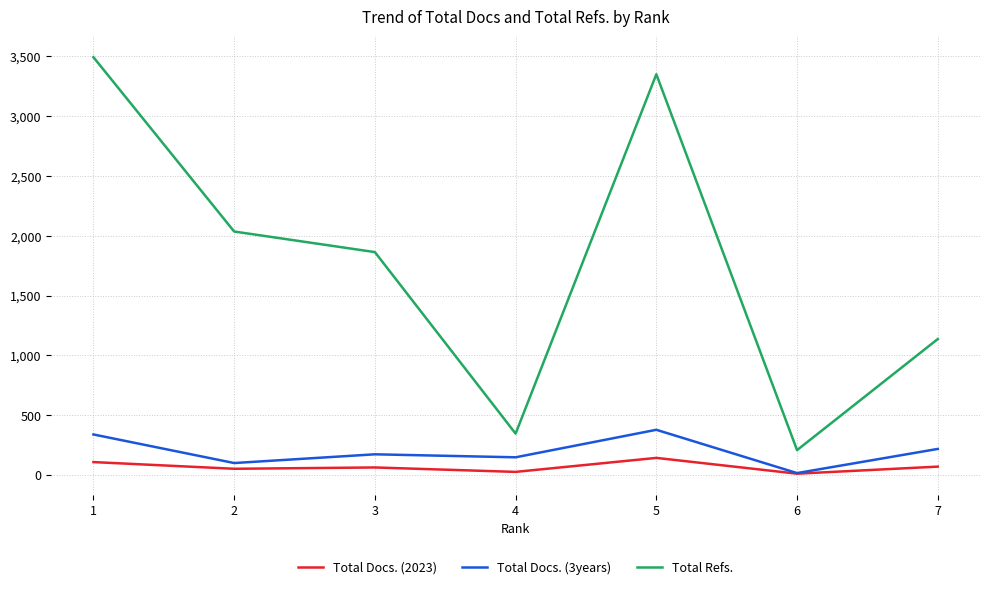

Which series has the largest range (max minus min)?

Total Refs.